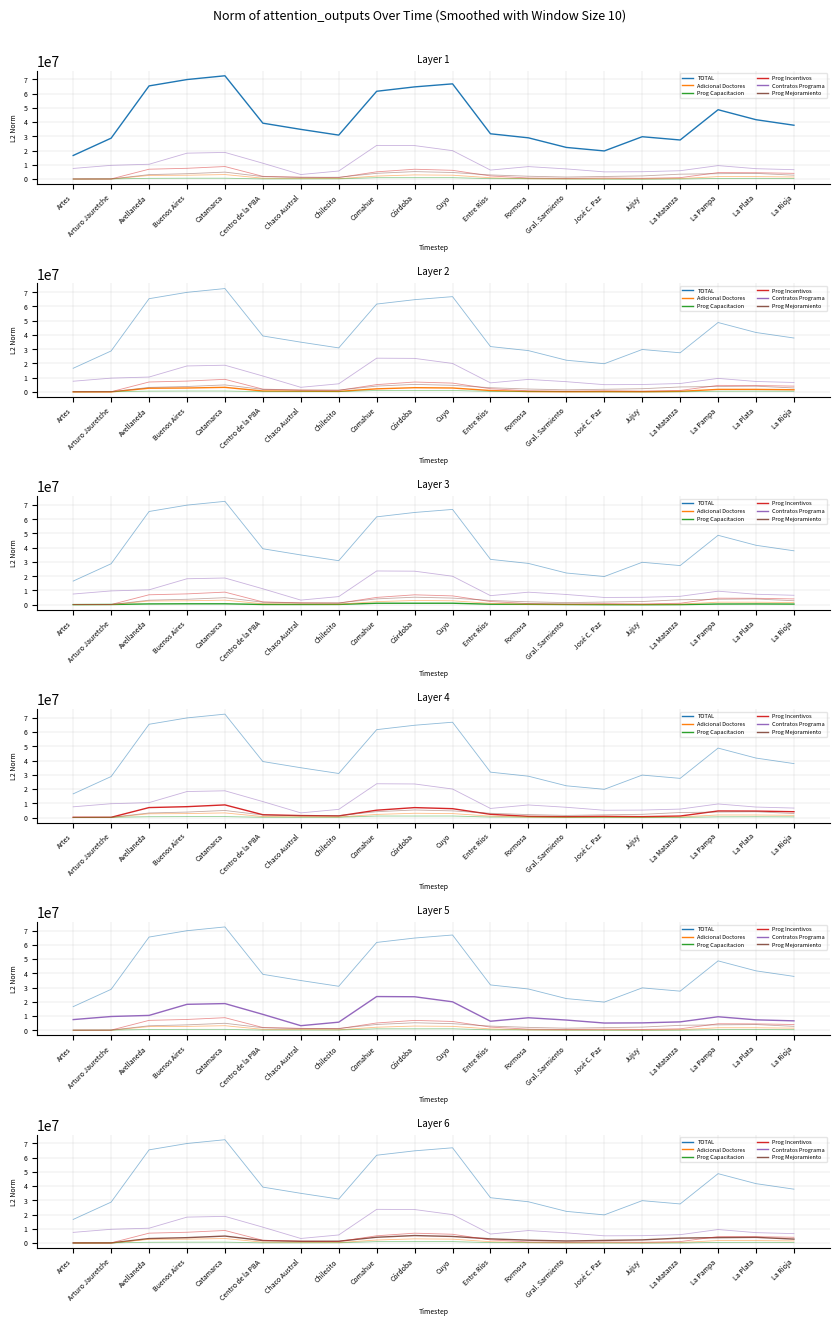

The value of Adicional Doctores at La Rioja is 498756.1. True or false?

False